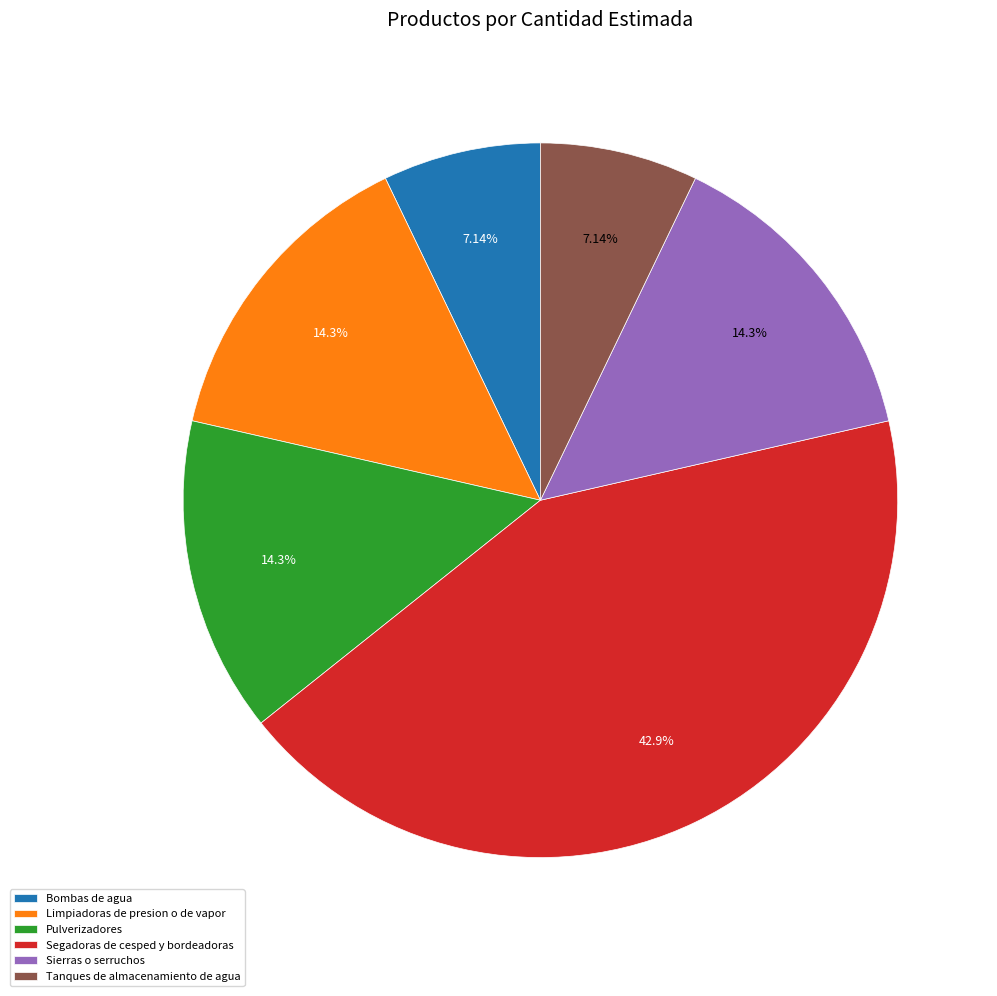

Combined, what portion of the pie is Tanques de almacenamiento de agua and Segadoras de cesped y bordeadoras?

50.0%